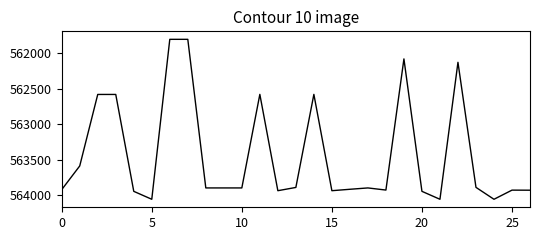

What is the minimum value shown in the chart?

561804